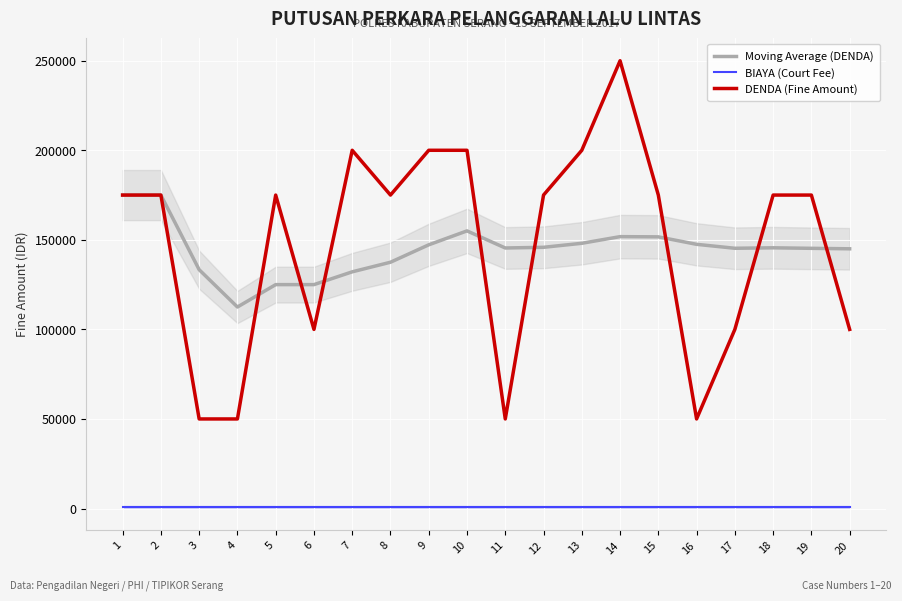

What is the smallest value displayed?

1000